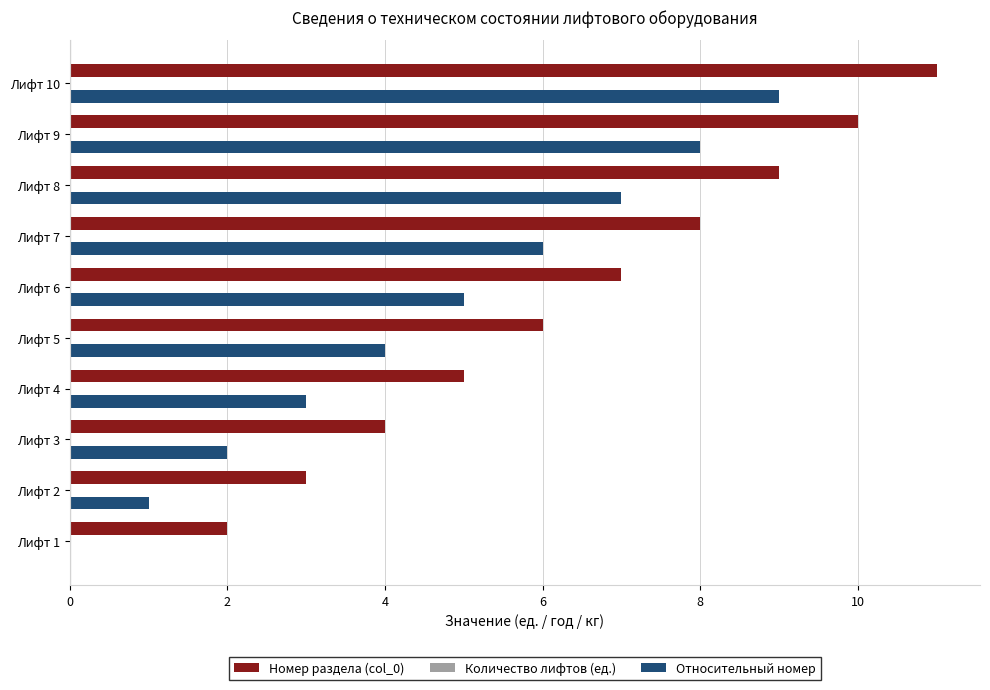

Is the value of Номер раздела (col_0) at Лифт 8 greater than the value of Относительный номер at Лифт 5?

Yes